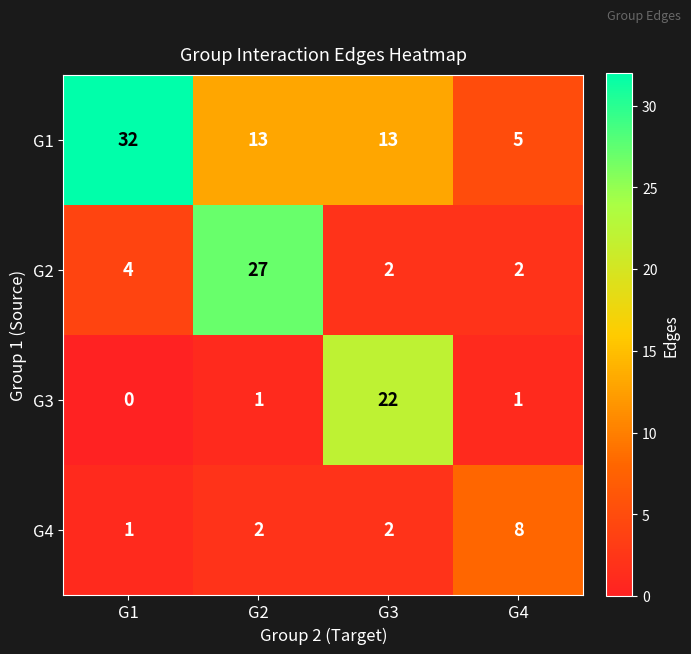

The value of G2 at G2 is 15. True or false?

False